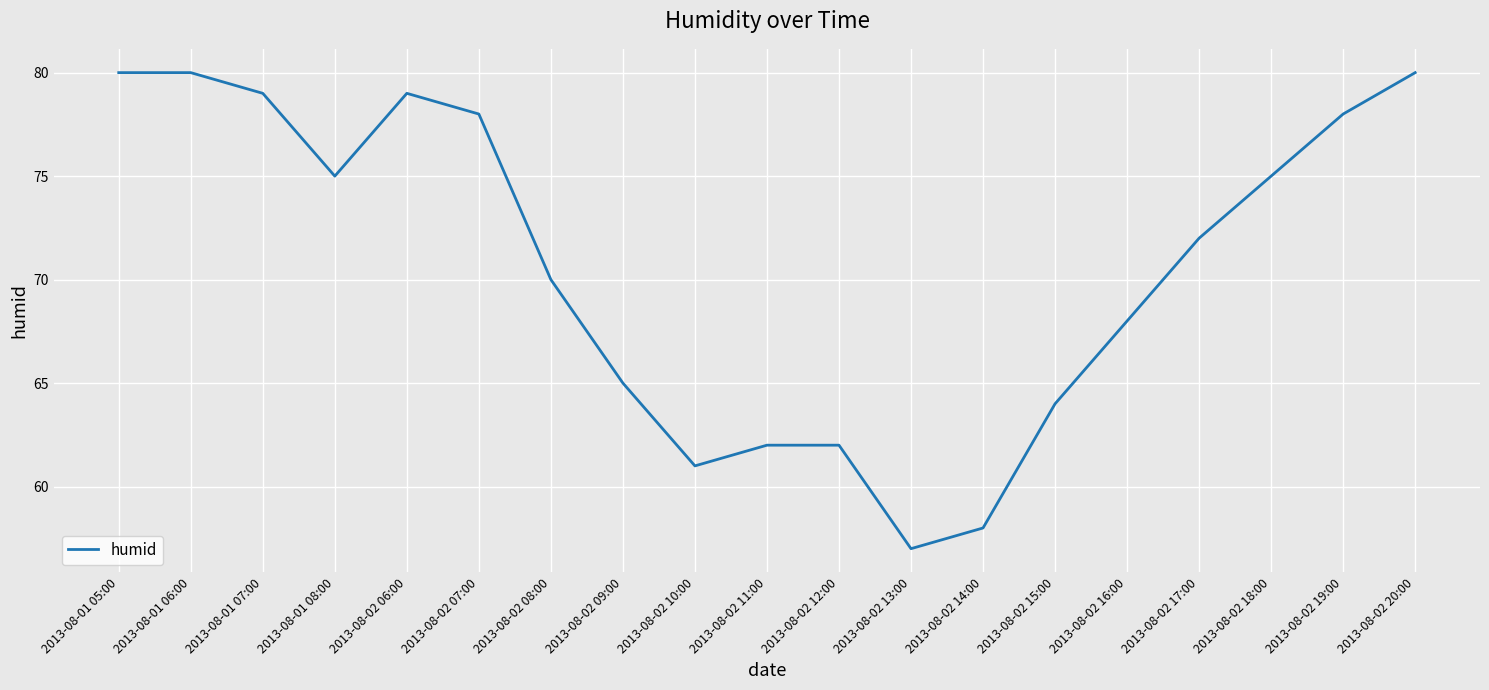

What is the ratio of the value at 2013-08-02 09:00 to the value at 2013-08-01 07:00?

0.8